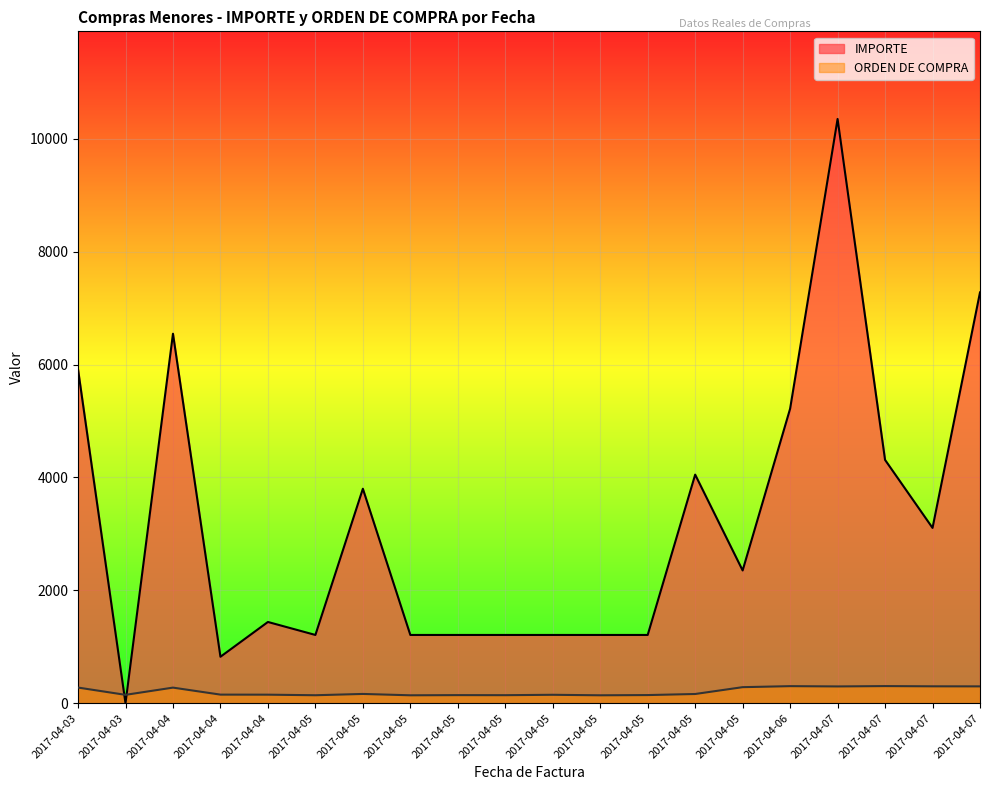

Rank the series by their maximum value, from highest to lowest.

IMPORTE, ORDEN DE COMPRA